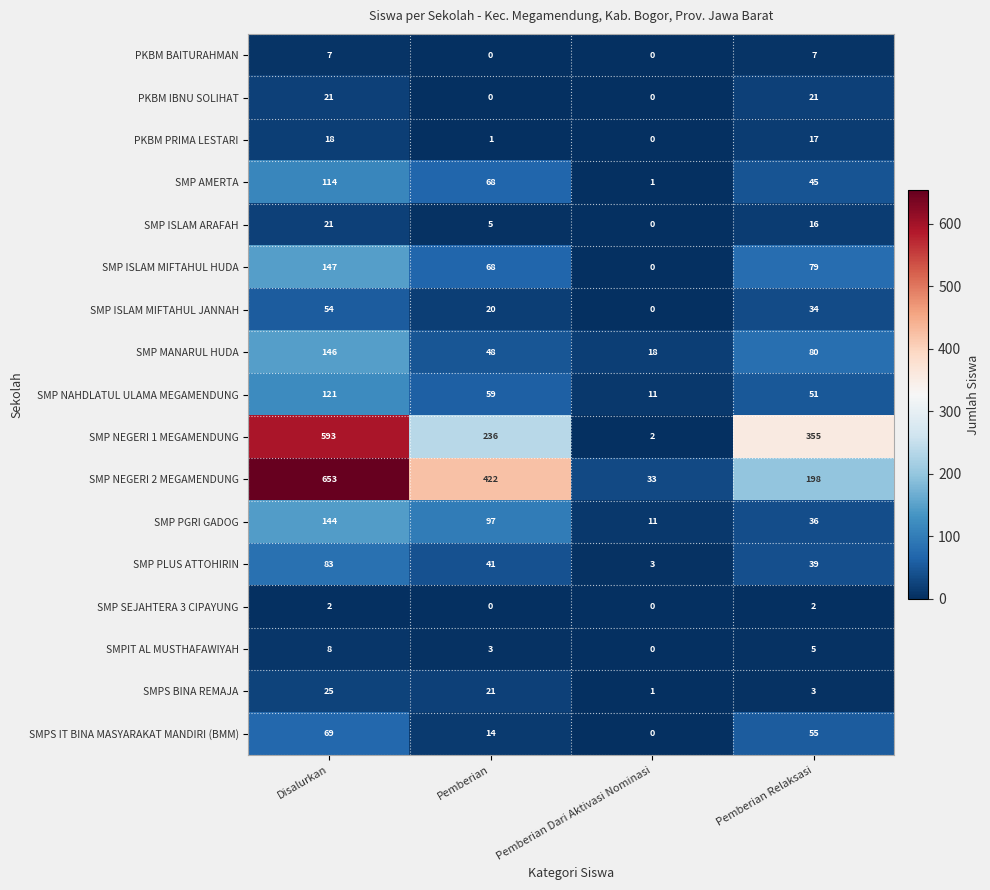

At which category is the sum across all series the highest?

Disalurkan